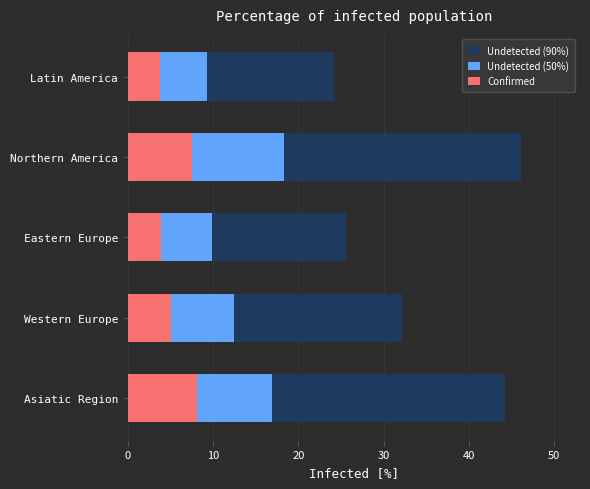

At how many categories does at least one series exceed 37?

2